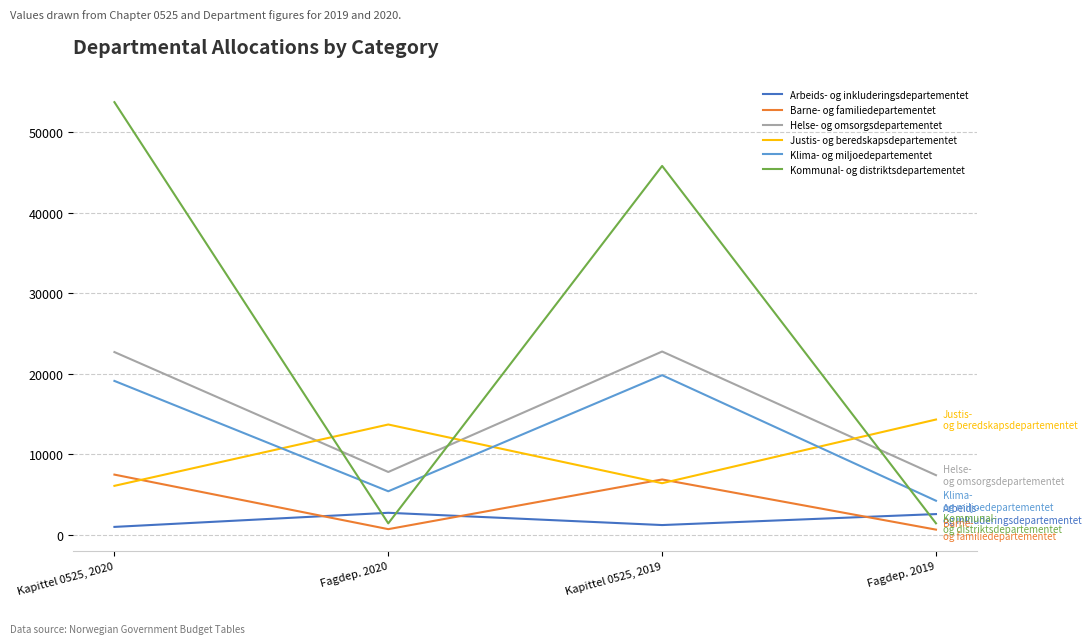

Which series has the largest total across all categories?

Kommunal- og distriktsdepartementet